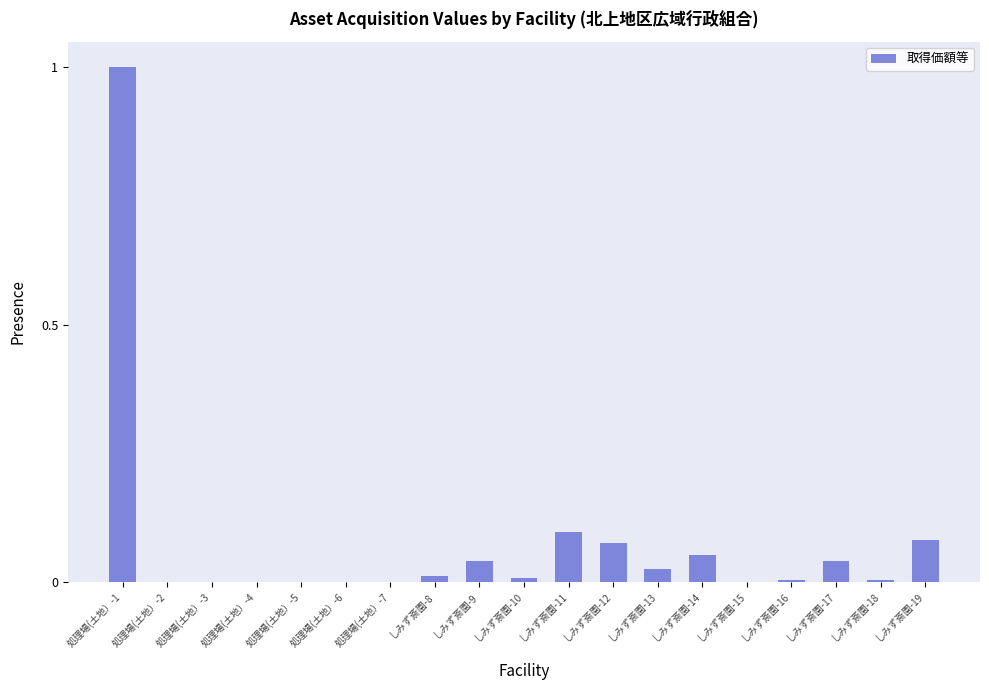

What is the sum of all values?

1.4